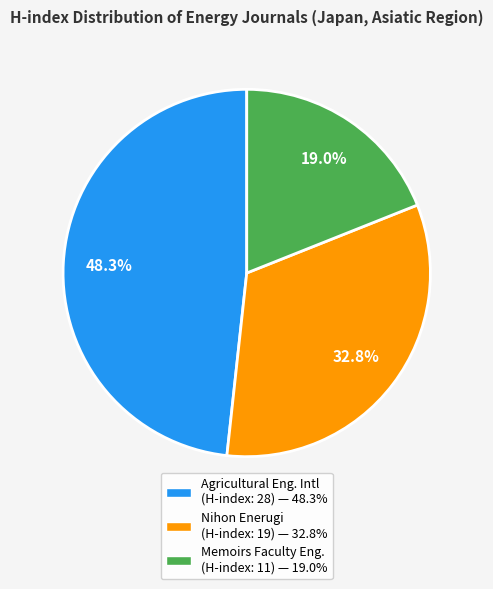

Is there a majority slice in this chart?

No